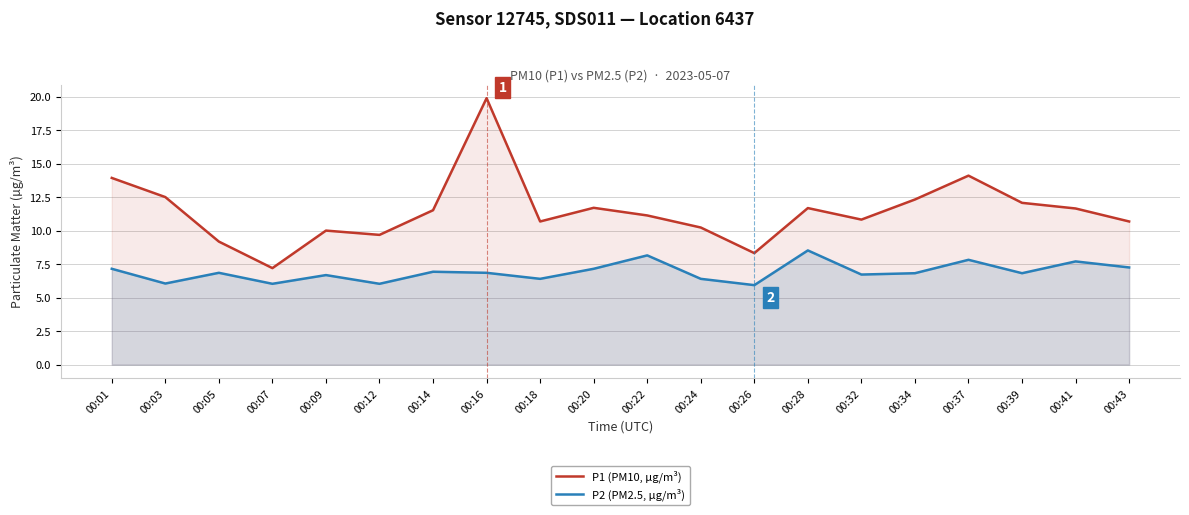

List the series in order of their peak value, lowest first.

P2 (PM2.5, µg/m³), P1 (PM10, µg/m³)